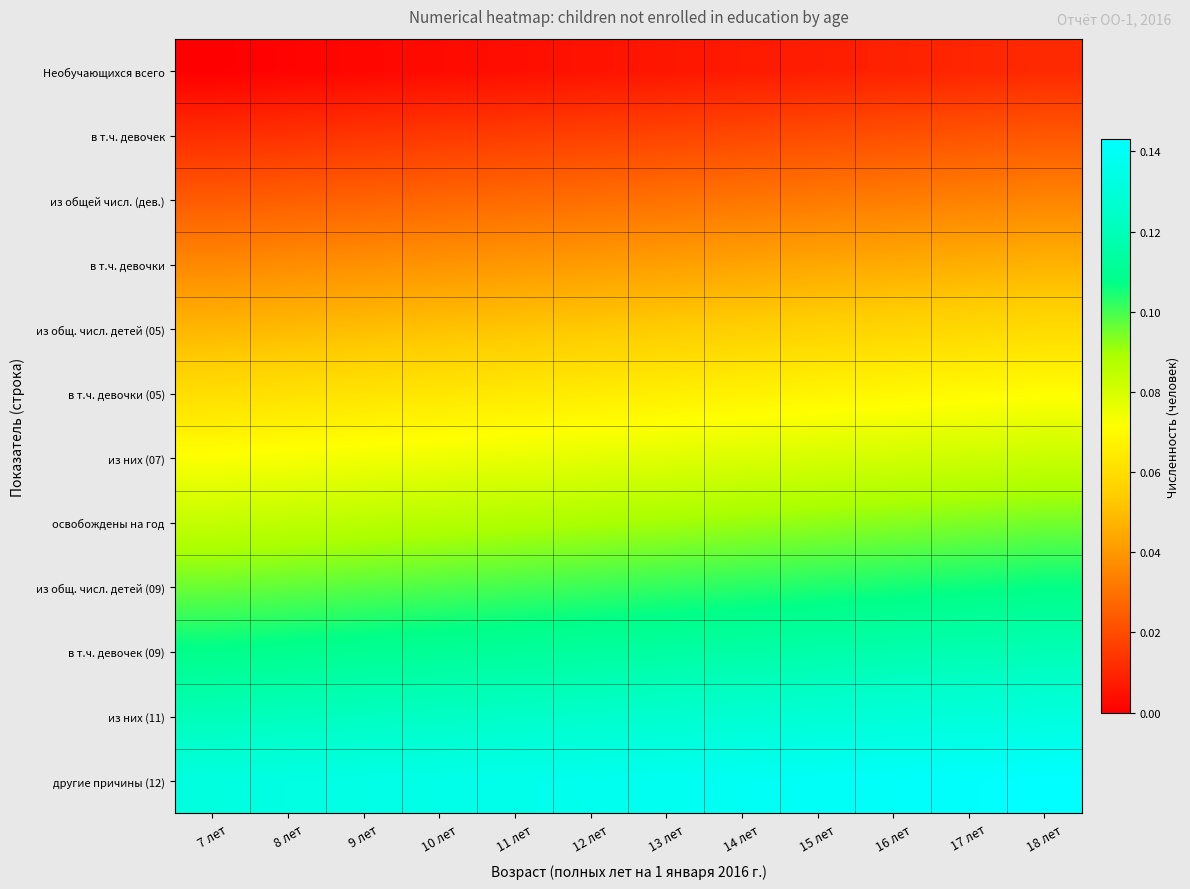

At how many categories does at least one series exceed 0?

12